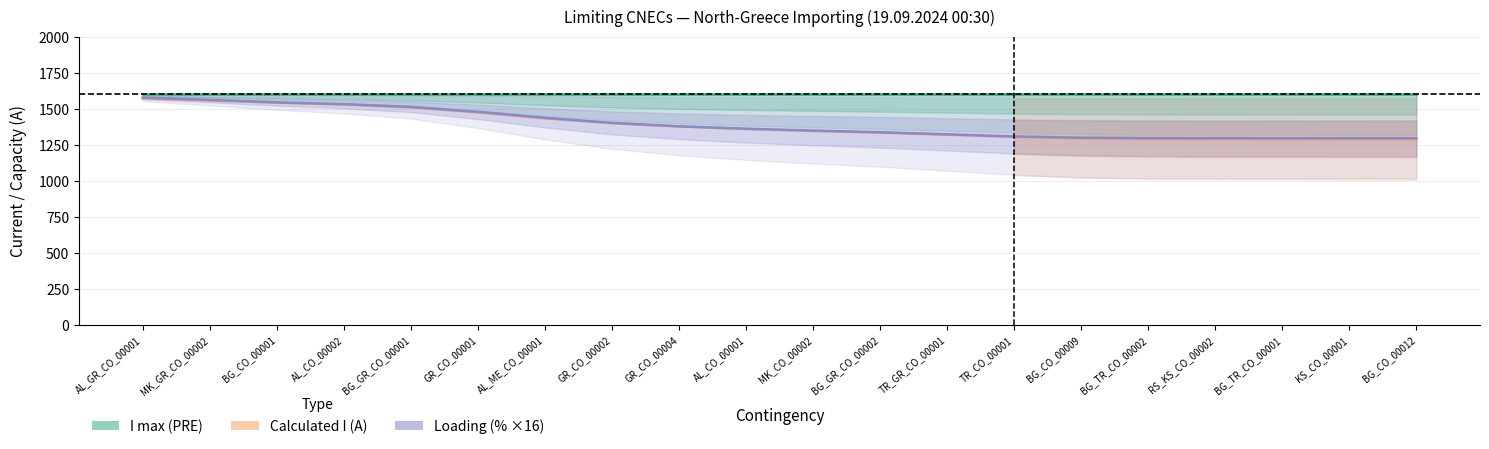

What are all the series names shown in the legend?

I max (PRE), Calculated I (A), Loading (%×16)